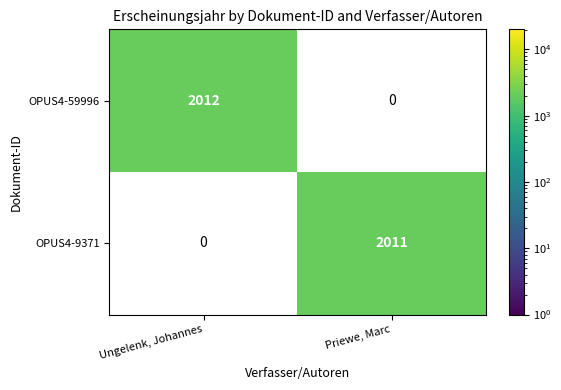

List the series in order of their overall mean, lowest first.

OPUS4-59996, OPUS4-9371